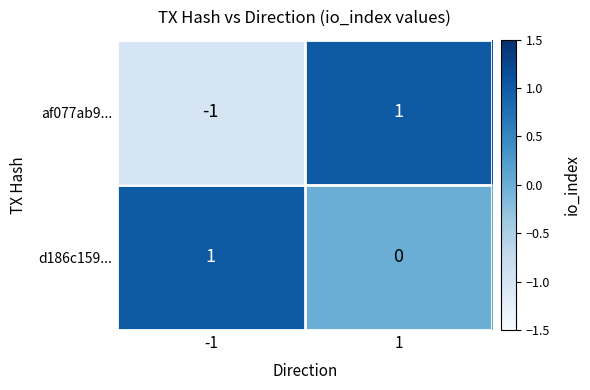

Which category has the lowest value across all series?

-1